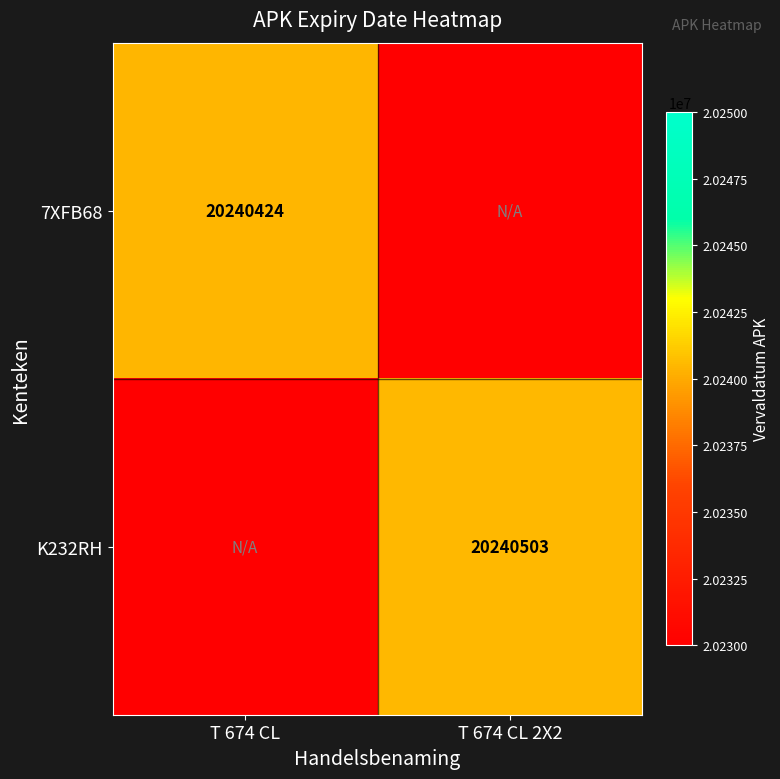

The value of K232RH at T 674 CL 2X2 is 34134016. True or false?

False